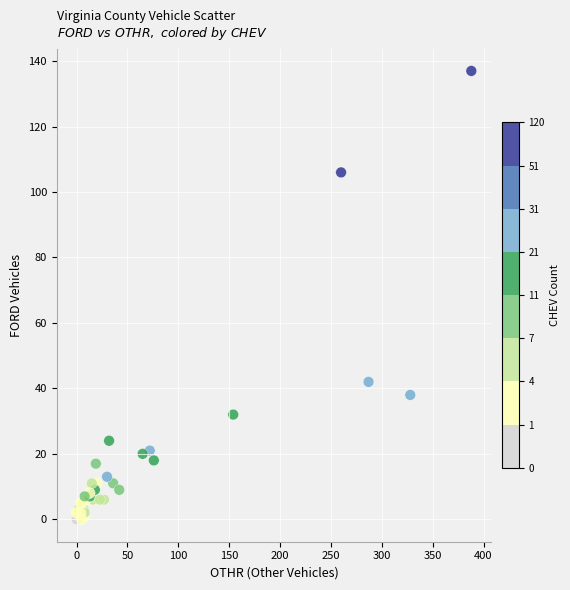

What Y value in the scatter plot is closest to 68?

42